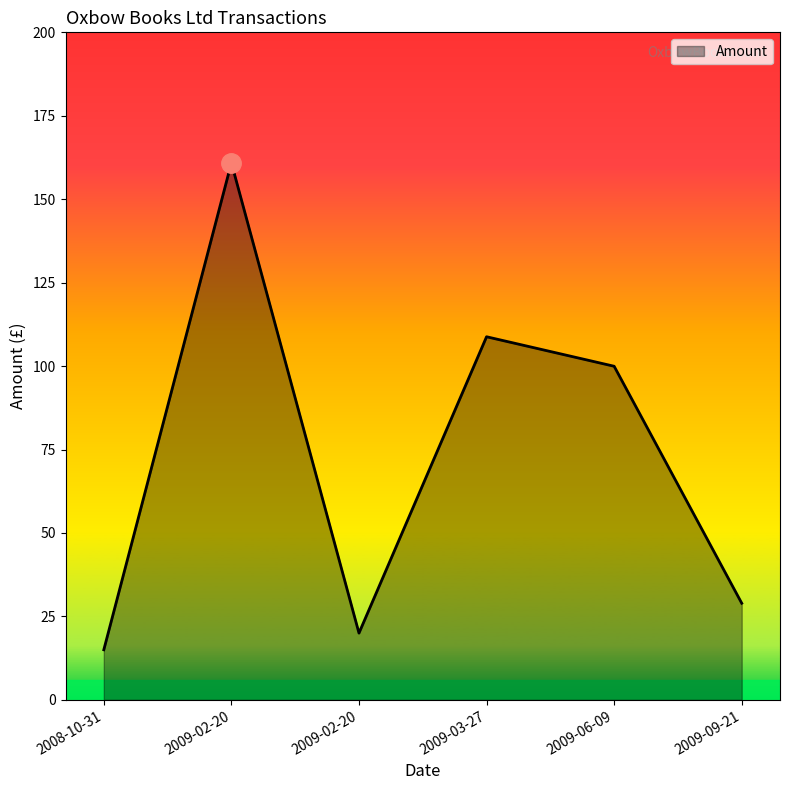

Rank the categories by value from highest to lowest.

2009-02-20, 2009-03-27, 2009-06-09, 2009-09-21, 2009-02-20, 2008-10-31